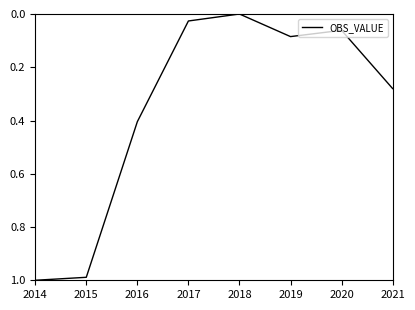

What is the sum of all values?

2.8